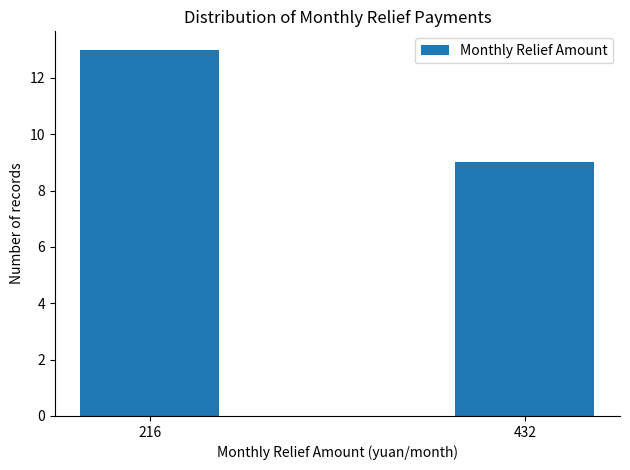

Reading left to right, transcribe all the data shown in this chart.

13	9